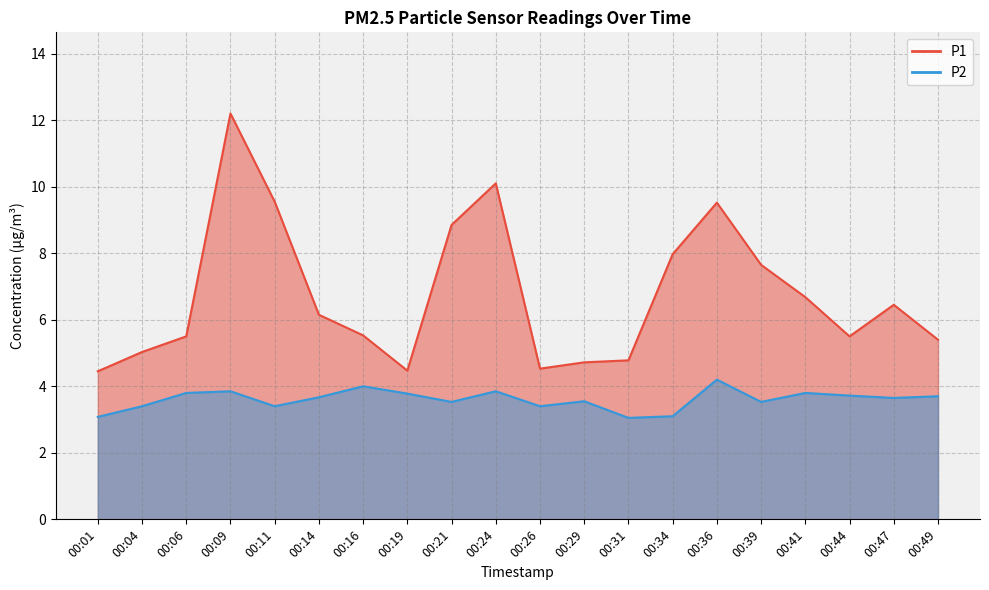

At which category does P2 line reach its first local valley?

00:11